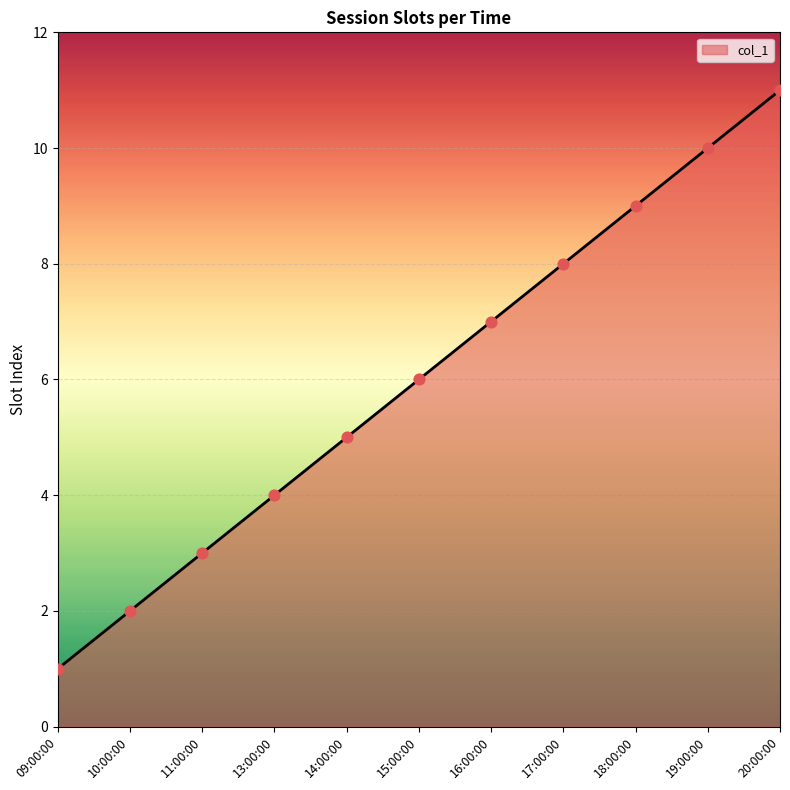

What is the change in value from 09:00:00 to 11:00:00?

+2